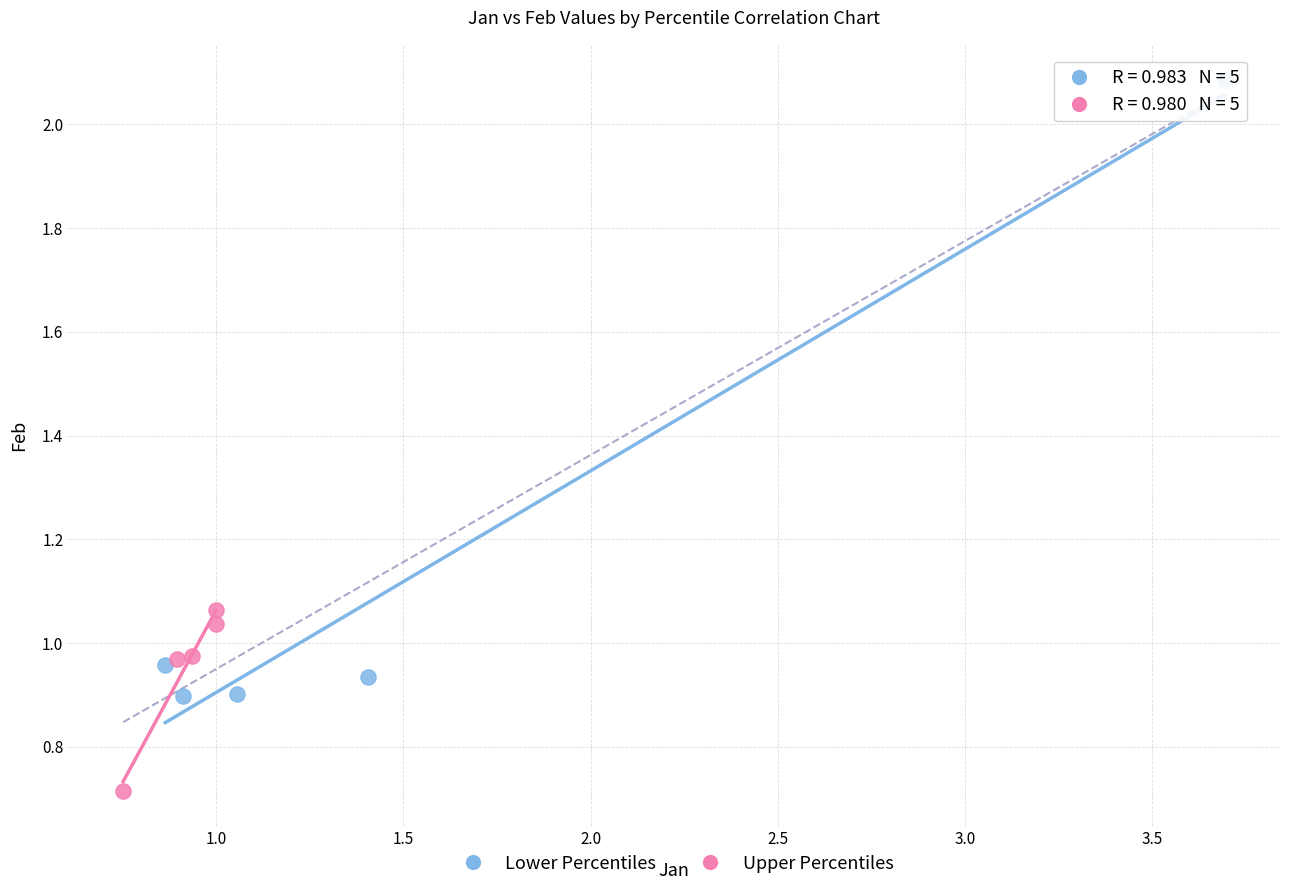

What are all the series names shown in the legend?

Lower Percentiles, Upper Percentiles